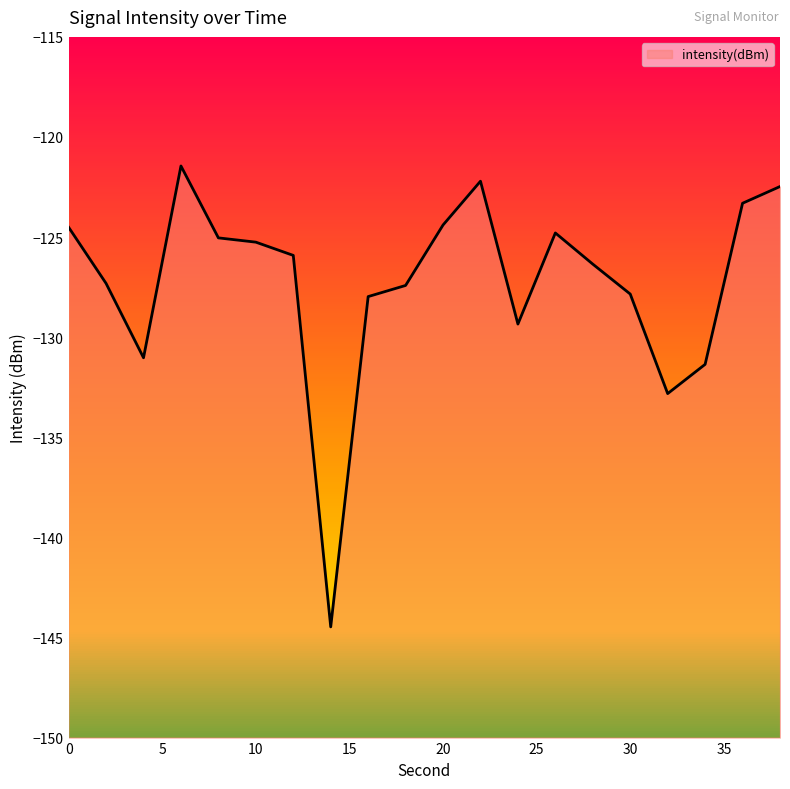

Between 12 and 18, which is larger?

12